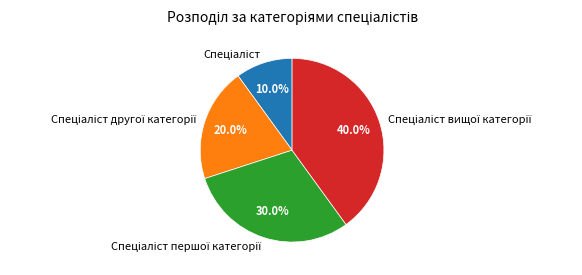

Does any single category account for the majority?

No